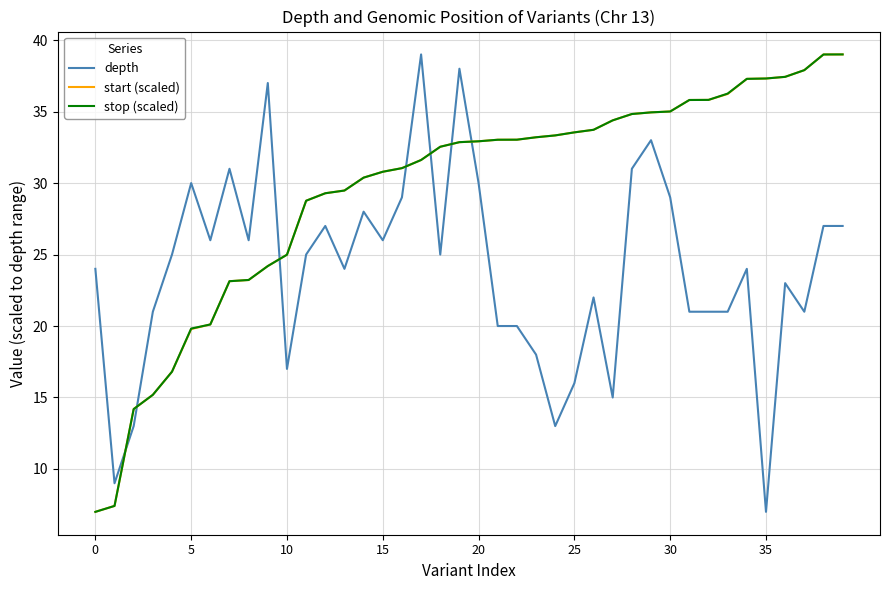

How many series are shown in this chart?

3